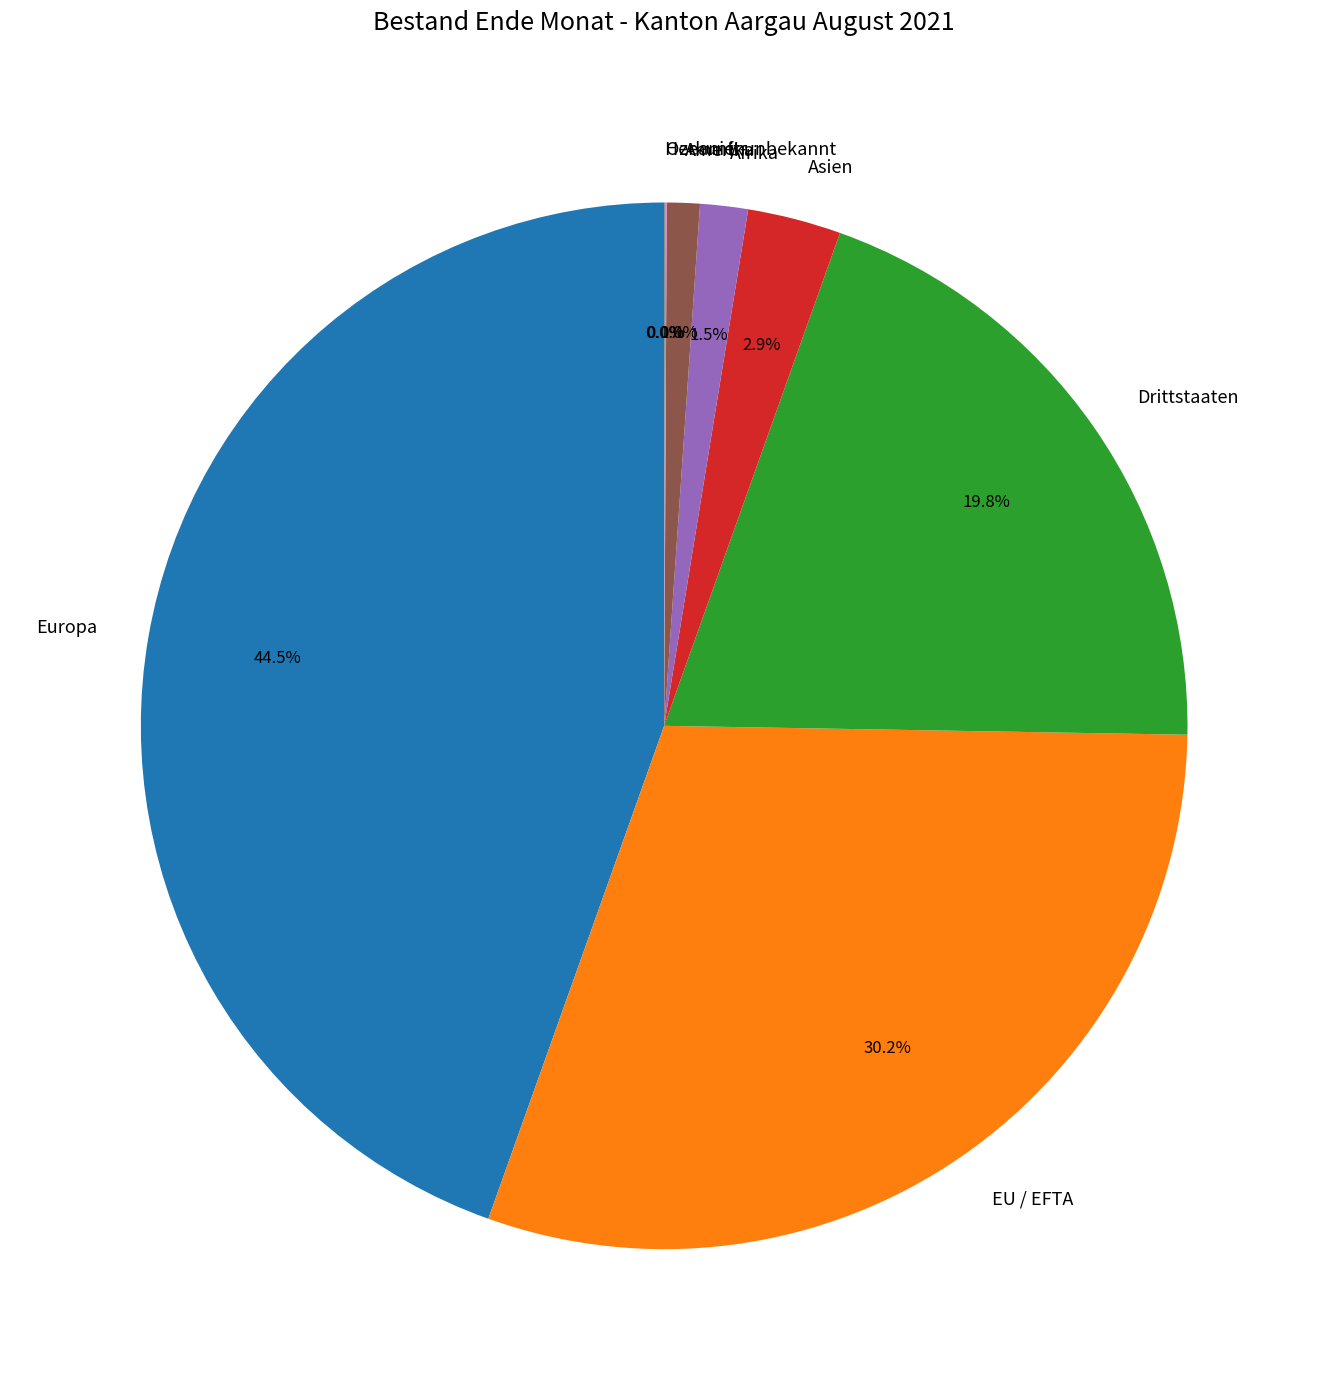

True or false: Afrika accounts for 11% of the total.

False